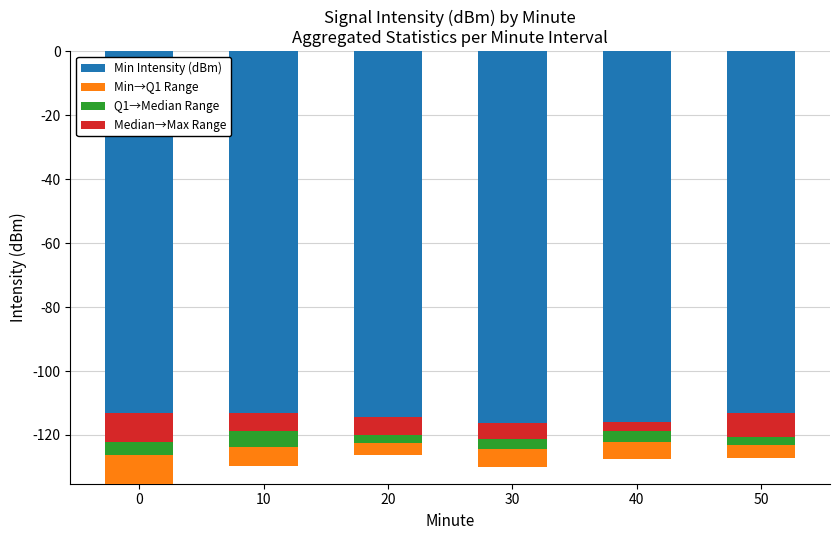

What is the greatest value displayed?

9.3